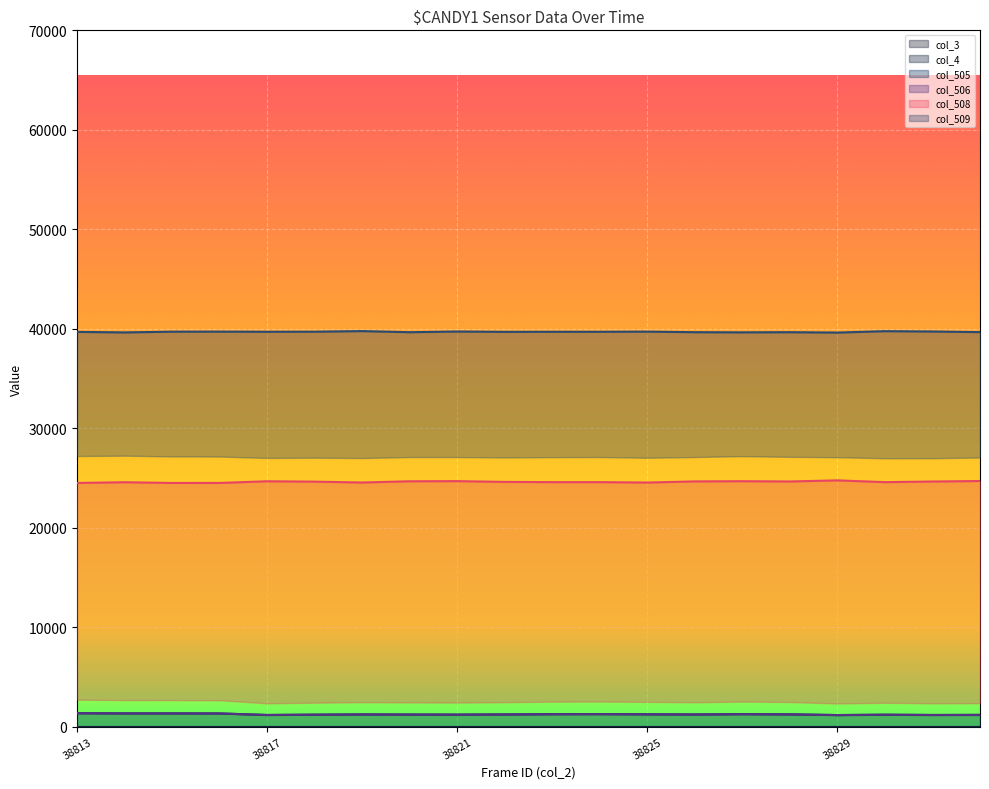

True or false: col_509 and col_505 cross at least once.

False